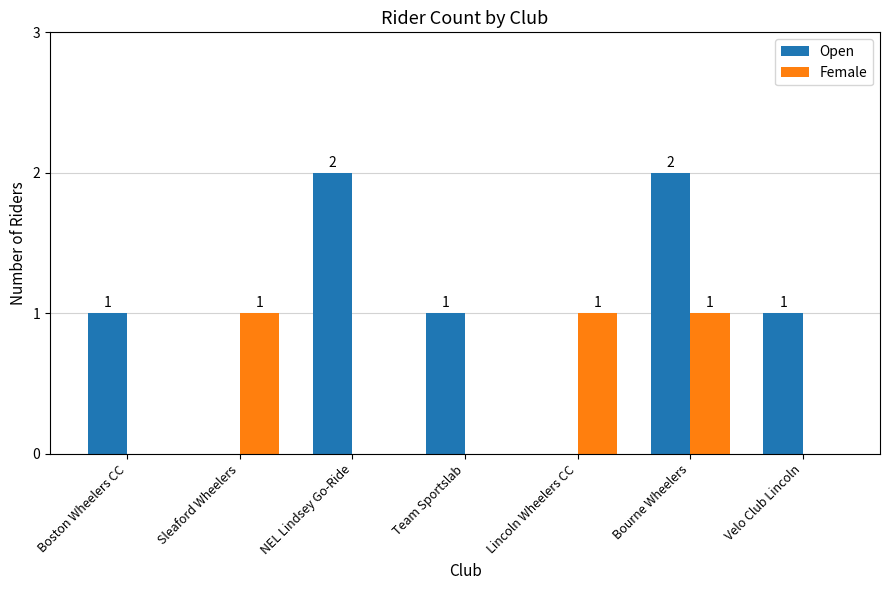

True or false: Female has a value of 0 at Boston Wheelers CC.

True